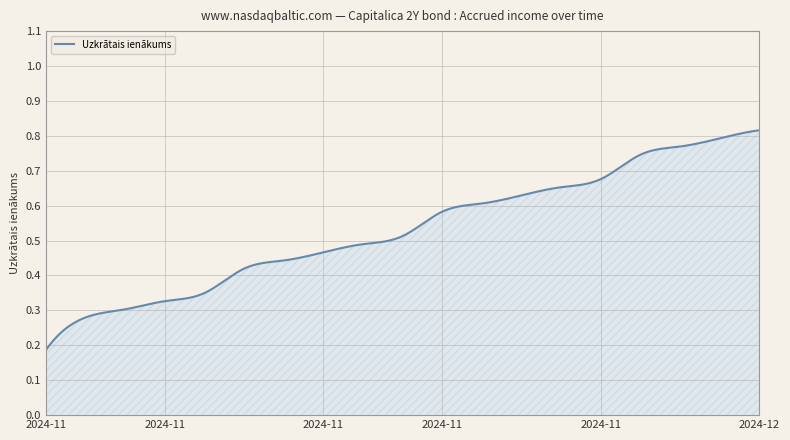

Count the number of categories in the chart.

300